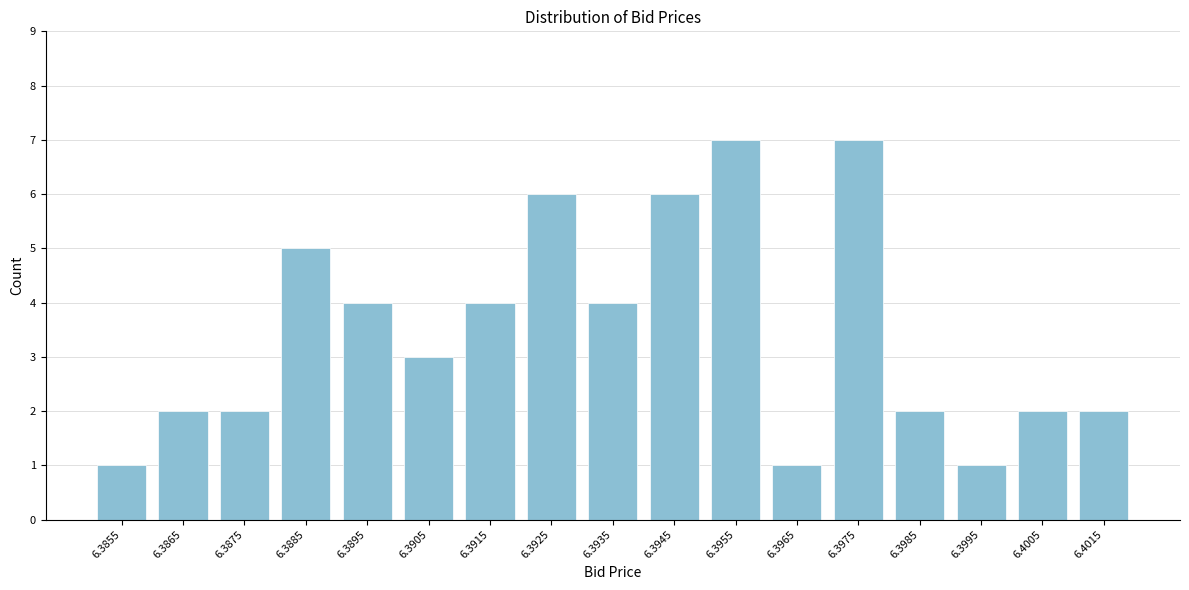

Reading right to left, transcribe all the data shown in this chart.

6.4015=2	6.4005=2	6.3995=1	6.3985=2	6.3975=7	6.3965=1	6.3955=7	6.3945=6	6.3935=4	6.3925=6	6.3915=4	6.3905=3	6.3895=4	6.3885=5	6.3875=2	6.3865=2	6.3855=1